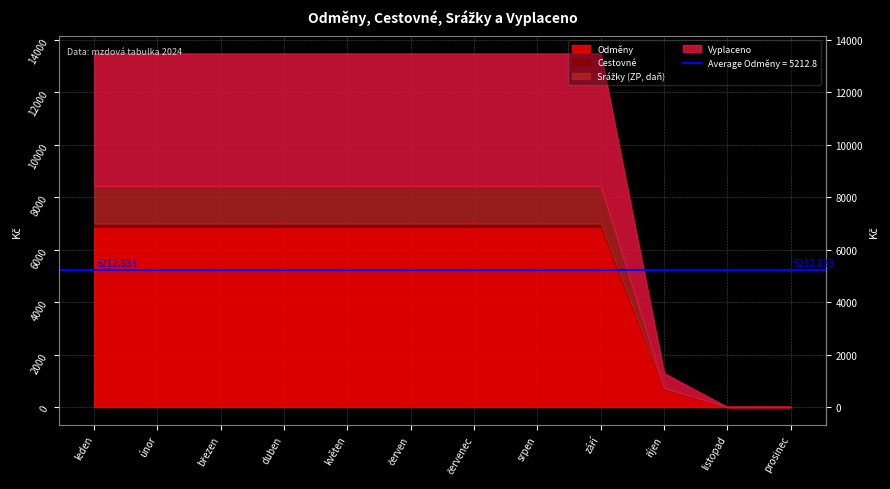

At how many categories does at least one series exceed 5416?

9